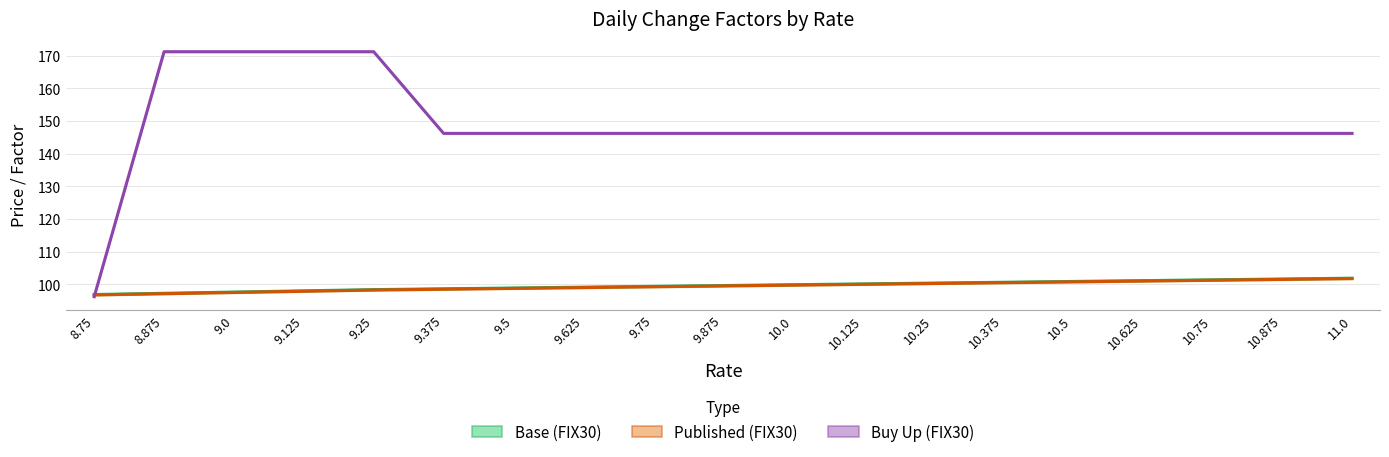

Reading right to left, list all the values displayed in this chart.

Base (FIX30): 11.0=101.9	10.875=101.6	10.75=101.4	10.625=101.1	10.5=100.9	10.375=100.6	10.25=100.4	10.125=100.1	10.0=99.9	9.875=99.6	9.75=99.4	9.625=99.1	9.5=98.9	9.375=98.6	9.25=98.4	9.125=98.0	9.0=97.6	8.875=97.2	8.75=96.9
Published (FIX30): 11.0=101.8	10.875=101.5	10.75=101.2	10.625=101.0	10.5=100.8	10.375=100.5	10.25=100.2	10.125=100.0	10.0=99.8	9.875=99.5	9.75=99.2	9.625=99.0	9.5=98.8	9.375=98.5	9.25=98.2	9.125=97.9	9.0=97.5	8.875=97.1	8.75=96.8
Buy Up (FIX30, scaled): 11.0=146.2	10.875=146.2	10.75=146.2	10.625=146.2	10.5=146.2	10.375=146.2	10.25=146.2	10.125=146.2	10.0=146.2	9.875=146.2	9.75=146.2	9.625=146.2	9.5=146.2	9.375=146.2	9.25=171.2	9.125=171.2	9.0=171.2	8.875=171.2	8.75=96.2